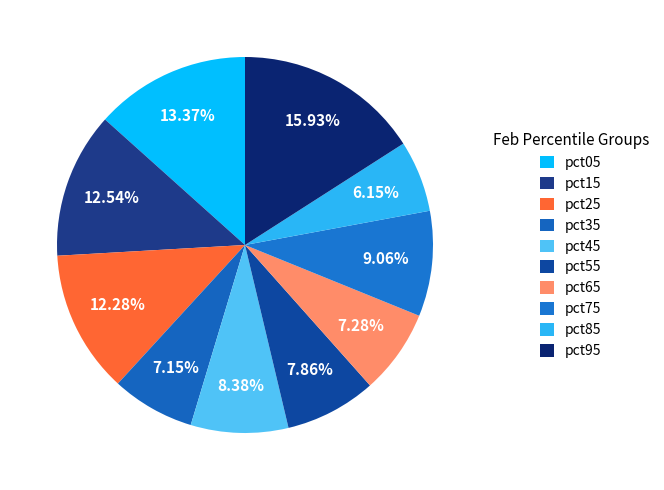

What percentage is NOT represented by pct75?

90.9%